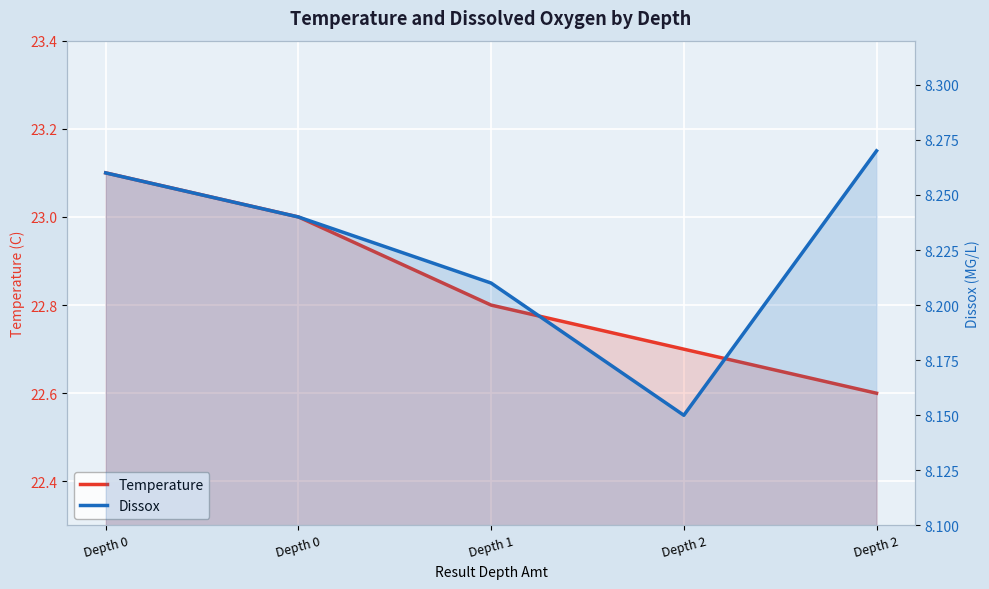

What are all the series names shown in the legend?

Temperature, Dissox